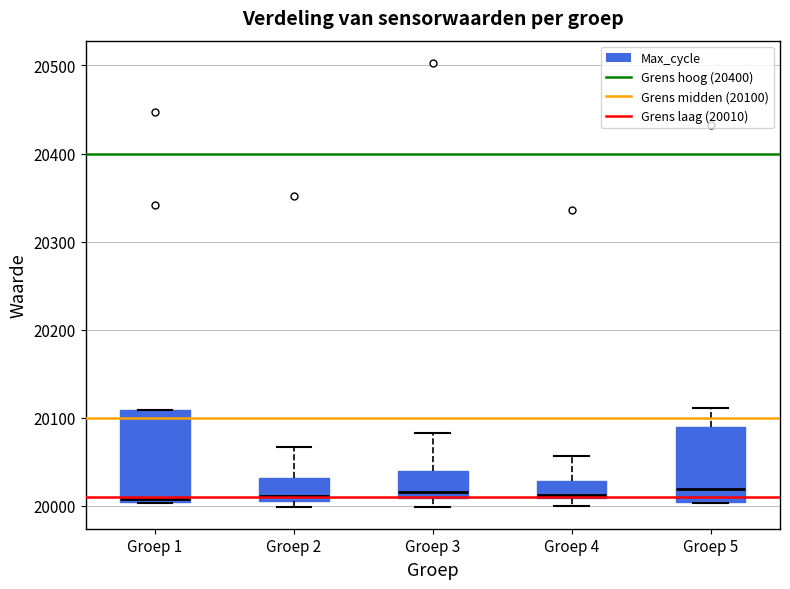

Reading left to right, read every box against the y-axis: the position of its median line, the range the box covers, and the ends of its whiskers. The values are not printed on the chart, so give them approximately, as read against the axis.

Groep 1: median 20010, box 20000 to 20110, whiskers 20000 to 20110
Groep 2: median 20010 (just above the box's lower edge), box 20010 to 20030, whiskers 20000 to 20070
Groep 3: median 20020, box 20010 to 20040, whiskers 20000 to 20080
Groep 4: median 20010 (just above the box's lower edge), box 20010 to 20030, whiskers 20000 to 20060
Groep 5: median 20020, box 20000 to 20090, whiskers 20000 to 20110